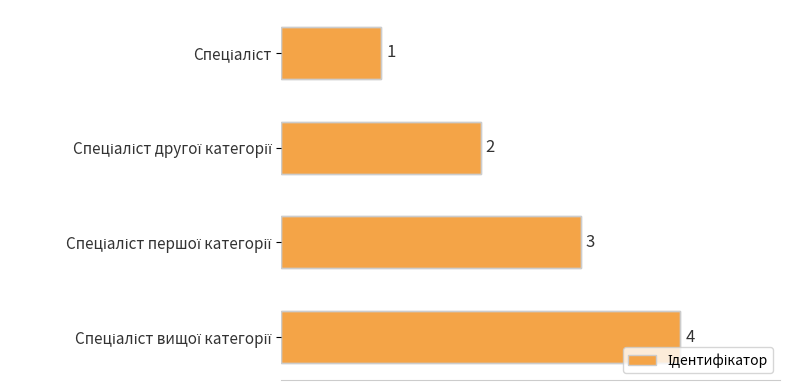

What is the value of the 4th bar from the top?

4